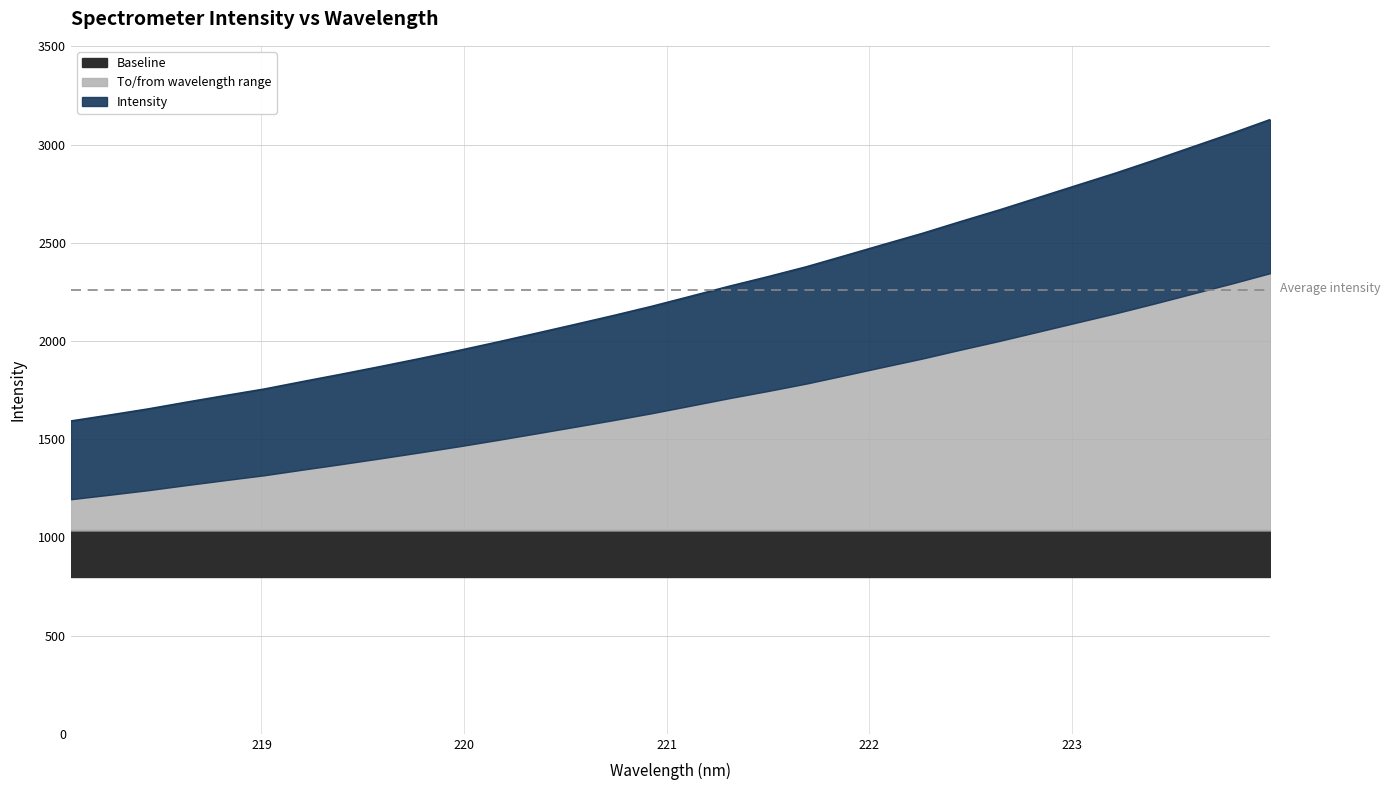

Count the number of categories in the chart.

32